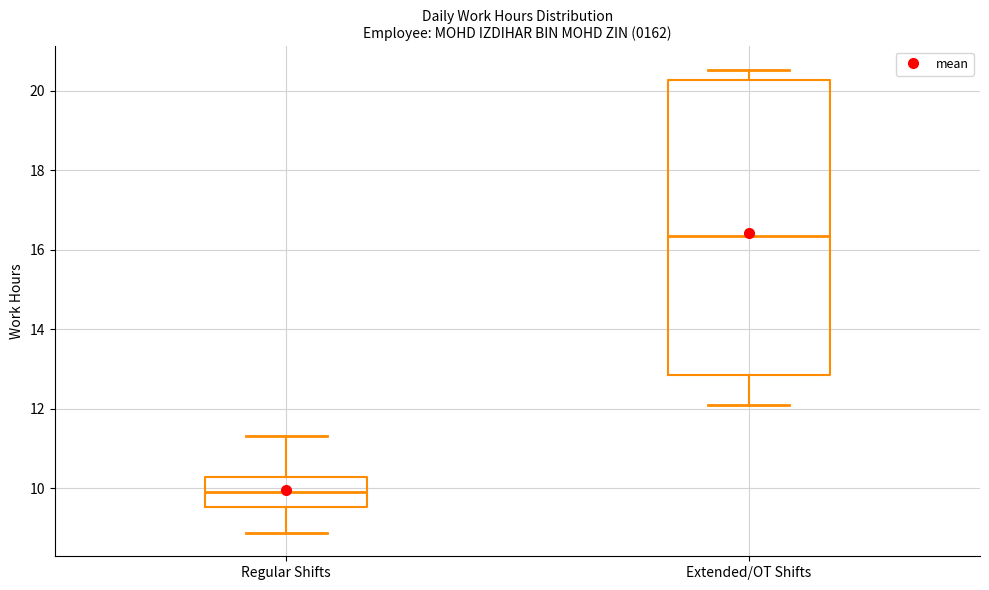

Reading left to right, transcribe this box plot: for each box, give where its median line is, the range the box spans, and where its two whiskers end, as read against the y-axis. The values are not printed on the chart, so give them approximately, as read against the axis.

Regular Shifts: median 10.0, box 9.6 to 10.2, whiskers 8.8 to 11.4
Extended/OT Shifts: median 16.4, box 12.8 to 20.2, whiskers 12.0 to 20.6